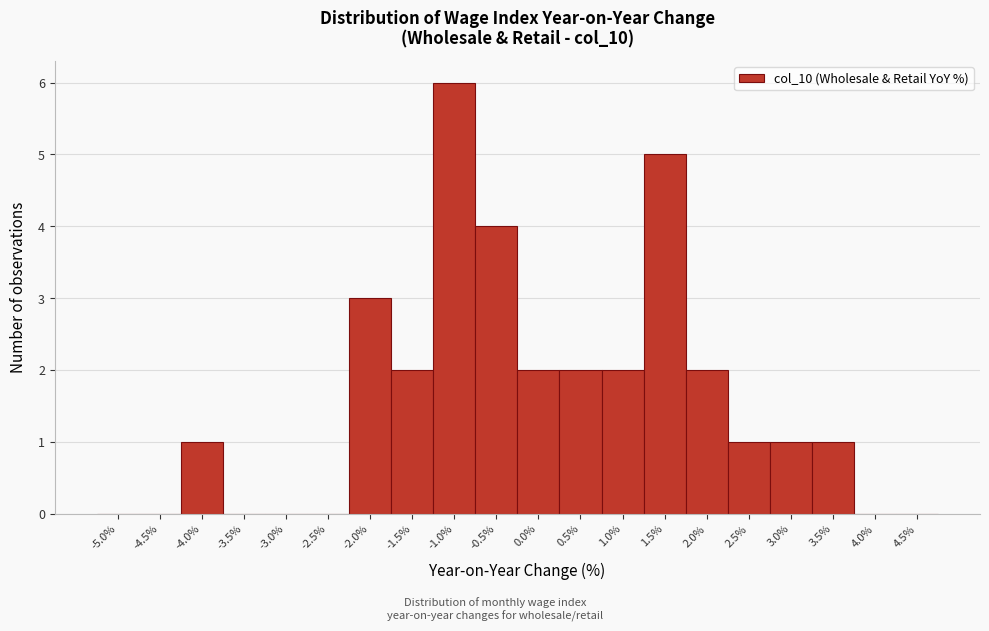

Reading left to right, list all the values displayed in this chart.

-5.0%=0	-4.5%=0	-4.0%=1	-3.5%=0	-3.0%=0	-2.5%=0	-2.0%=3	-1.5%=2	-1.0%=6	-0.5%=4	0.0%=2	0.5%=2	1.0%=2	1.5%=5	2.0%=2	2.5%=1	3.0%=1	3.5%=1	4.0%=0	4.5%=0